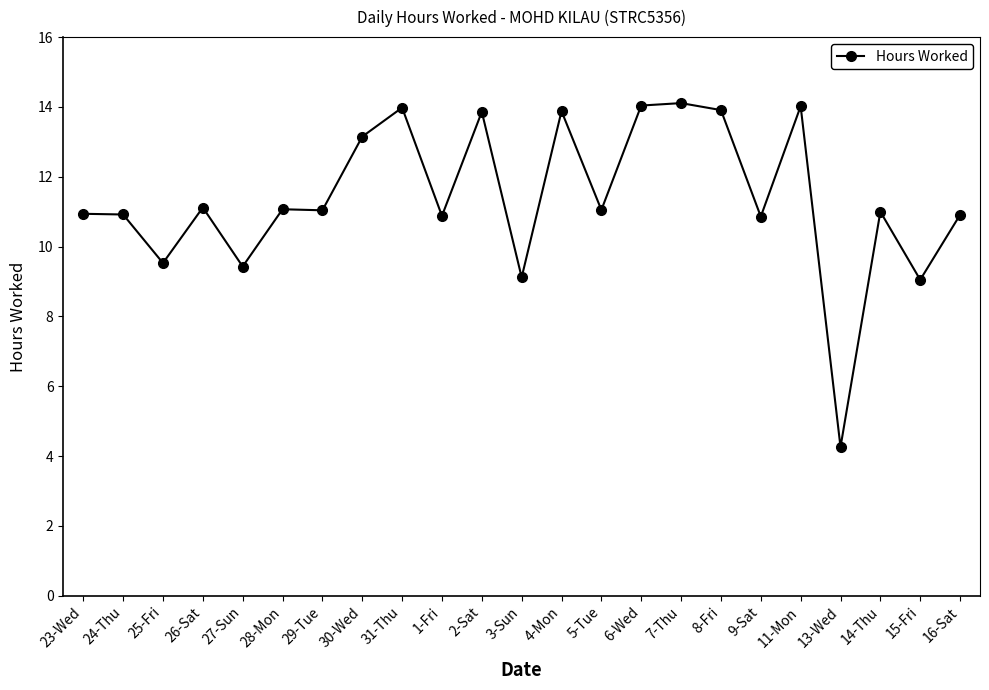

What is the label of the 8th point from the left?

30-Wed